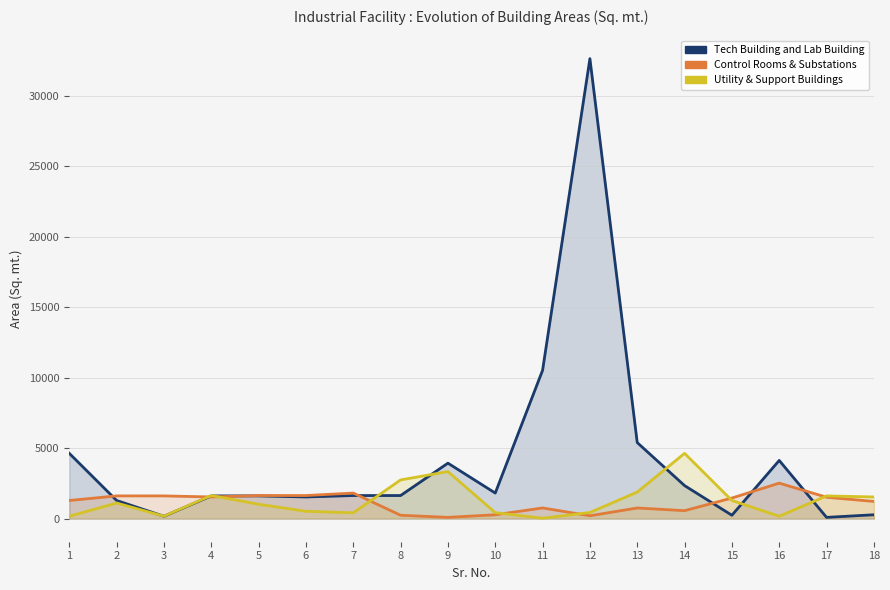

What are all the series names shown in the legend?

Tech Building and Lab Building, Control Rooms & Substations, Utility & Support Buildings